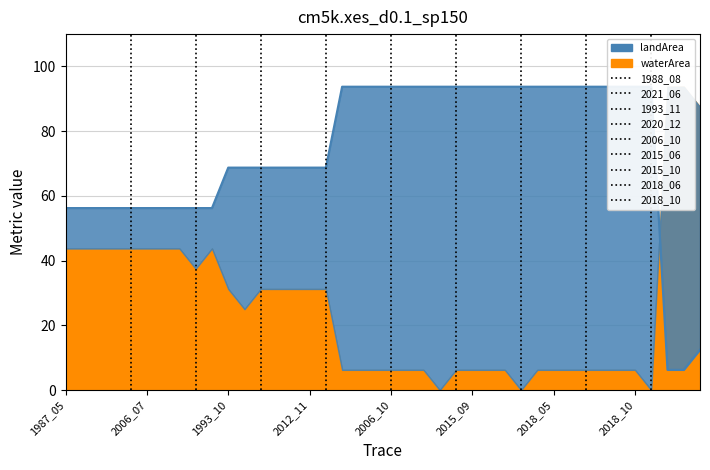

How many data points are above 93?

20